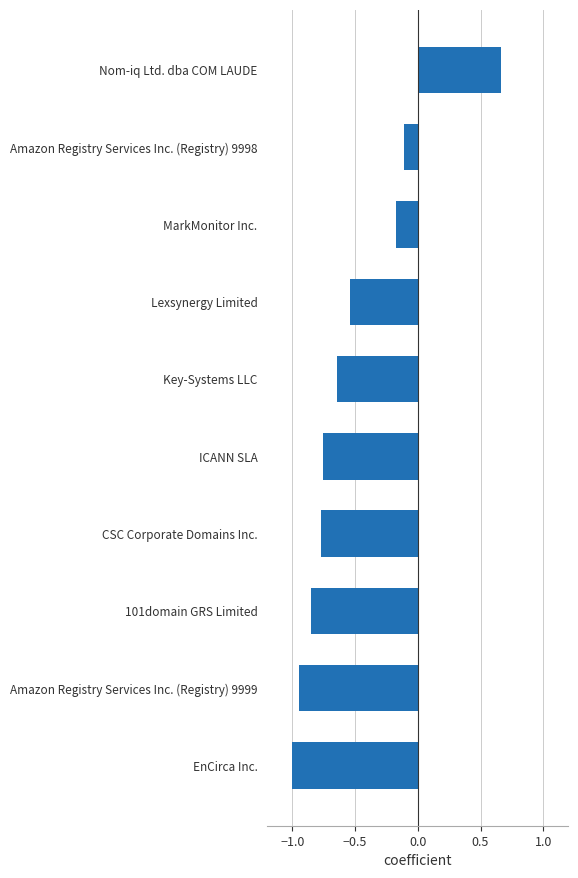

How many data points does each series have?

10